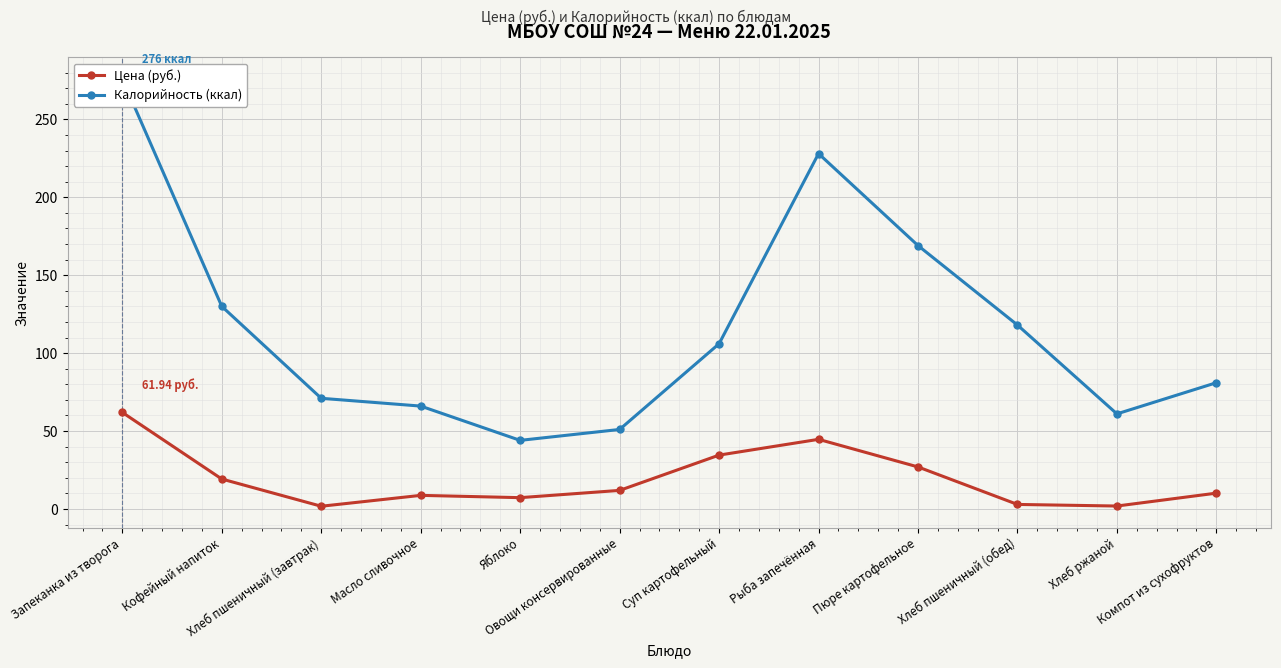

True or false: Калорийность (ккал) and Цена (руб.) cross at least once.

False